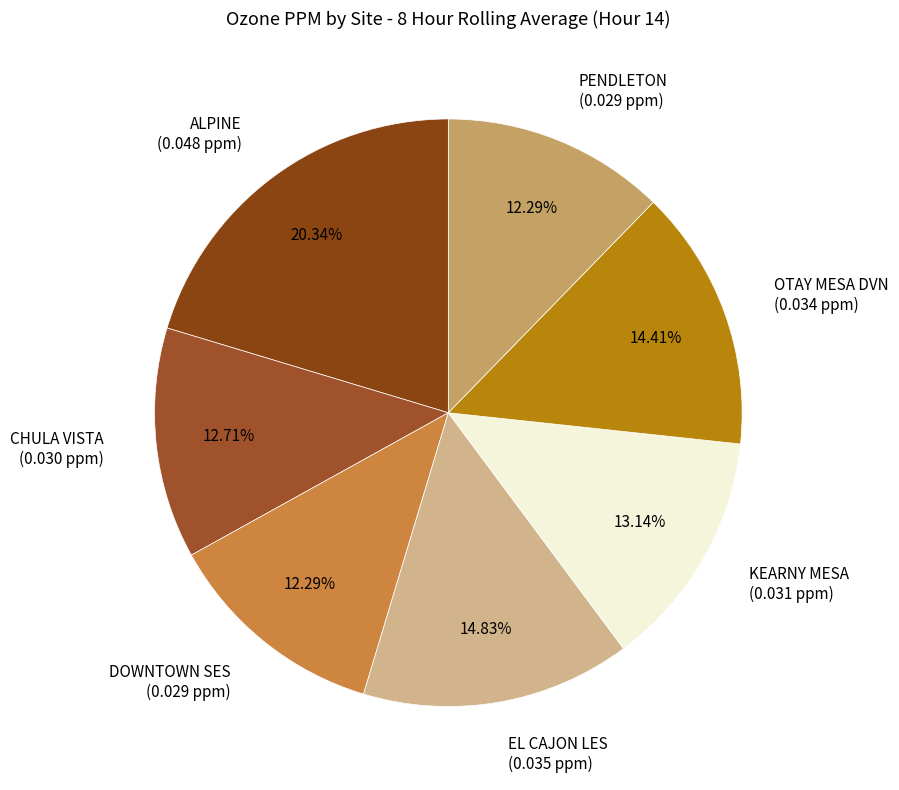

To the nearest percent, what is the average slice percentage?

14%